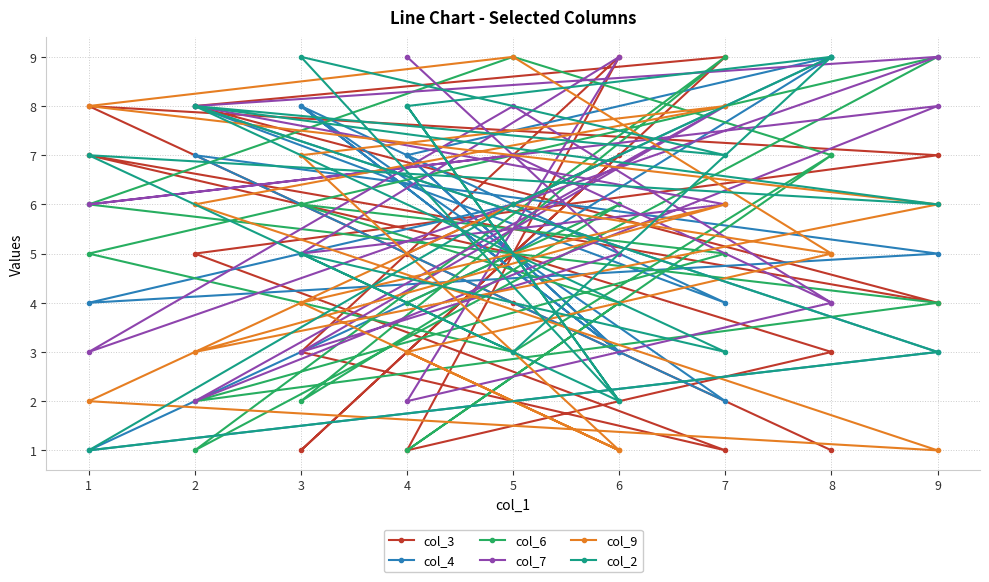

What is the approximate value of col_9 at 8?

5